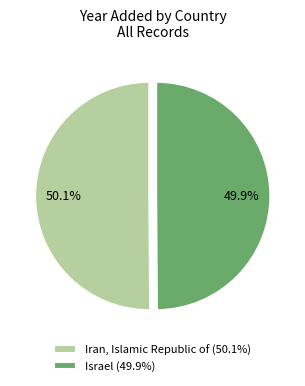

How many segments does this pie chart have?

2